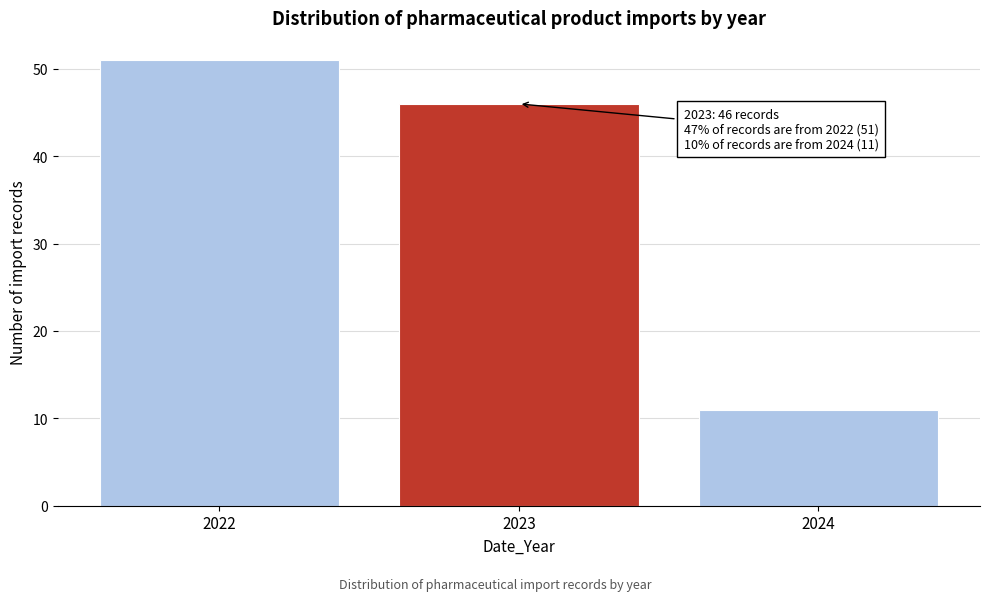

Reading left to right, extract all data points from this chart.

2022=51	2023=46	2024=11